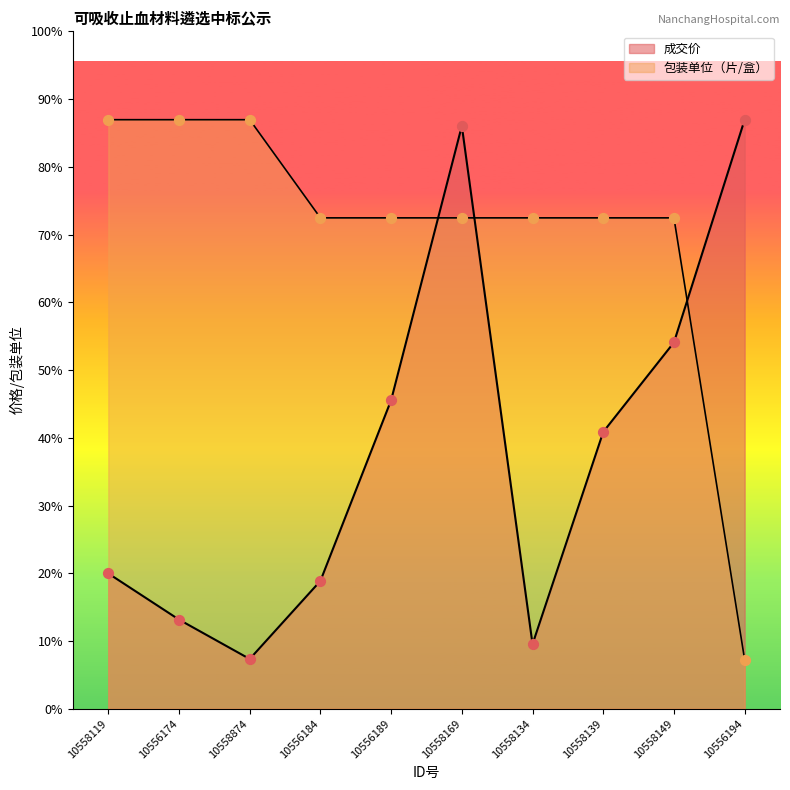

Which series has the widest spread of Y values?

包装单位（片/盒）